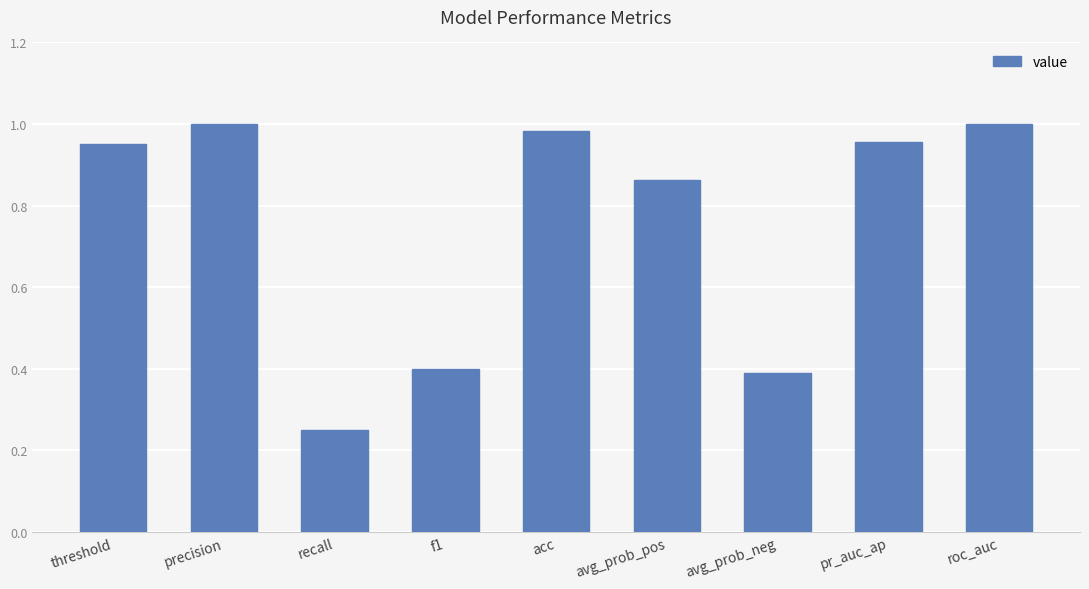

Does the chart contain stacked bars?

No